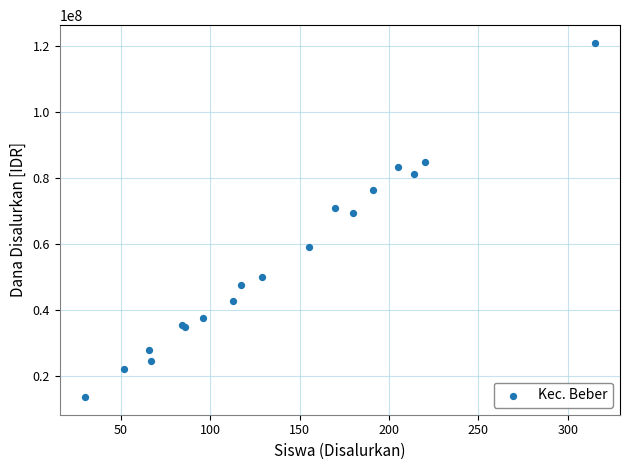

What Y value in the scatter plot is closest to 67275000?

69300000